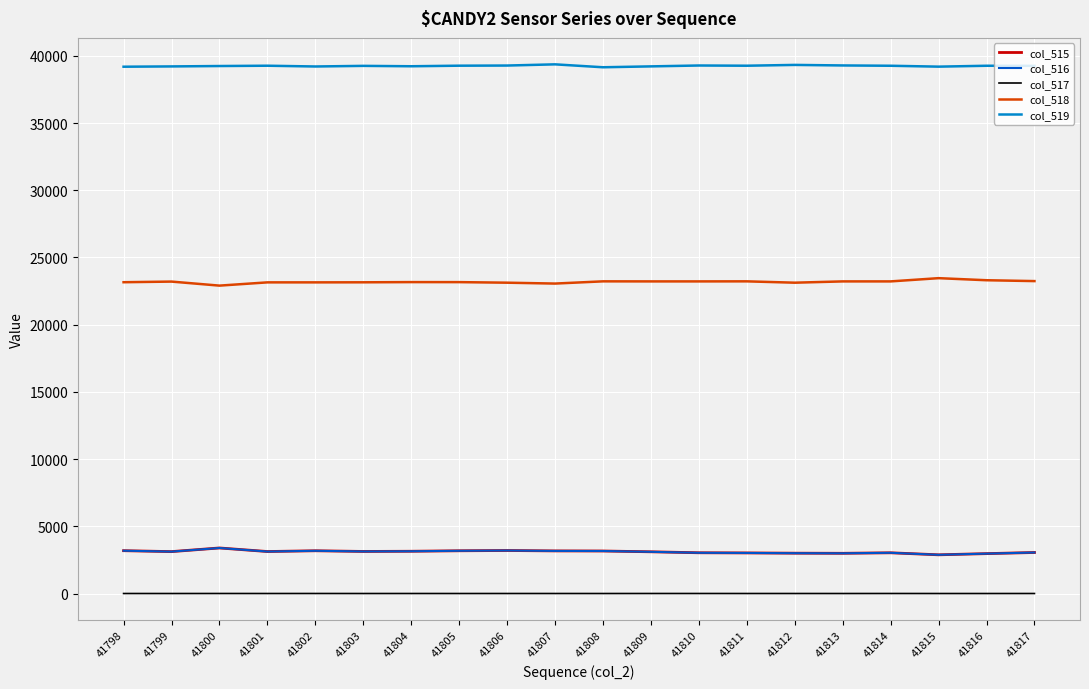

True or false: col_517 and col_518 cross at least once.

False